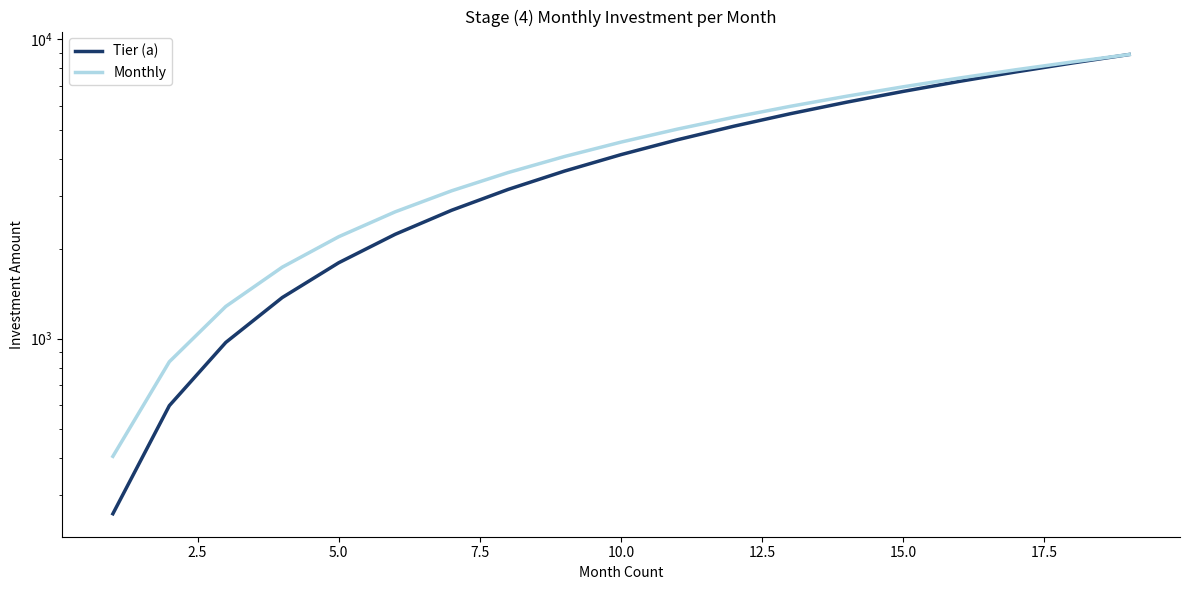

Rank the series by their average value, from lowest to highest.

Tier (a), Monthly